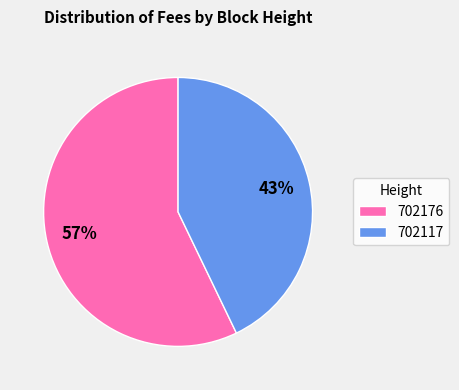

Is there a majority slice in this chart?

Yes